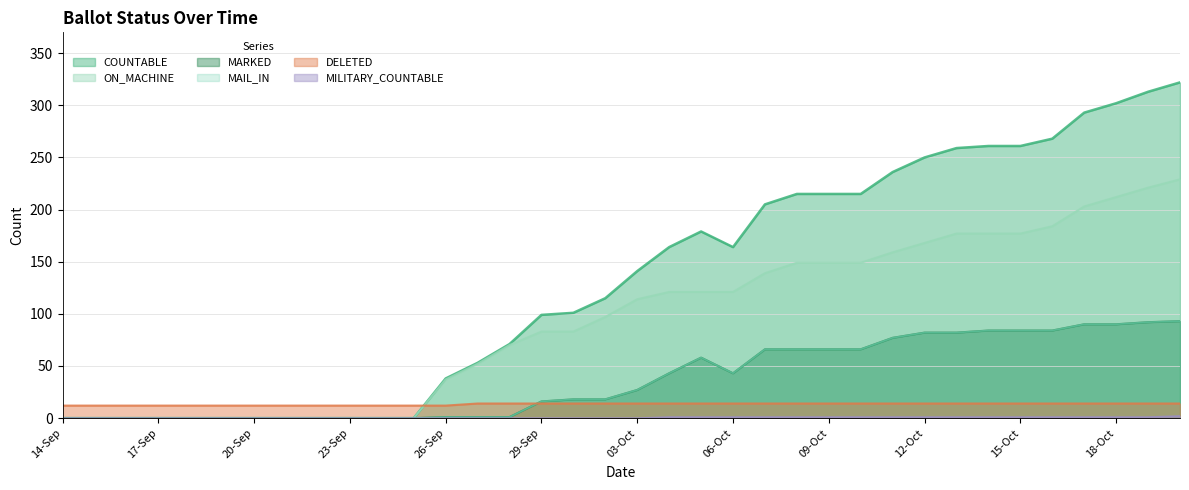

Reading right to left, list all the values displayed in this chart.

COUNTABLE: 20-Oct=322	19-Oct=313	18-Oct=302	17-Oct=293	16-Oct=268	15-Oct=261	14-Oct=261	13-Oct=259	12-Oct=250	11-Oct=236	10-Oct=215	09-Oct=215	08-Oct=215	07-Oct=205	06-Oct=164	05-Oct=179	04-Oct=164	03-Oct=141	02-Oct=115	30-Sep=101	29-Sep=99	28-Sep=71	27-Sep=53	26-Sep=38	25-Sep=0	24-Sep=0	23-Sep=0	22-Sep=0	21-Sep=0	20-Sep=0	19-Sep=0	18-Sep=0	17-Sep=0	16-Sep=0	15-Sep=0	14-Sep=0
MARKED: 20-Oct=93	19-Oct=92	18-Oct=90	17-Oct=90	16-Oct=84	15-Oct=84	14-Oct=84	13-Oct=82	12-Oct=82	11-Oct=77	10-Oct=66	09-Oct=66	08-Oct=66	07-Oct=66	06-Oct=43	05-Oct=58	04-Oct=43	03-Oct=27	02-Oct=18	30-Sep=18	29-Sep=16	28-Sep=1	27-Sep=1	26-Sep=1	25-Sep=0	24-Sep=0	23-Sep=0	22-Sep=0	21-Sep=0	20-Sep=0	19-Sep=0	18-Sep=0	17-Sep=0	16-Sep=0	15-Sep=0	14-Sep=0
MAIL_IN: 20-Oct=93	19-Oct=92	18-Oct=90	17-Oct=90	16-Oct=84	15-Oct=84	14-Oct=84	13-Oct=82	12-Oct=82	11-Oct=77	10-Oct=66	09-Oct=66	08-Oct=66	07-Oct=66	06-Oct=43	05-Oct=58	04-Oct=43	03-Oct=27	02-Oct=18	30-Sep=18	29-Sep=16	28-Sep=1	27-Sep=1	26-Sep=1	25-Sep=0	24-Sep=0	23-Sep=0	22-Sep=0	21-Sep=0	20-Sep=0	19-Sep=0	18-Sep=0	17-Sep=0	16-Sep=0	15-Sep=0	14-Sep=0
ON_MACHINE: 20-Oct=229	19-Oct=221	18-Oct=212	17-Oct=203	16-Oct=184	15-Oct=177	14-Oct=177	13-Oct=177	12-Oct=168	11-Oct=159	10-Oct=149	09-Oct=149	08-Oct=149	07-Oct=139	06-Oct=121	05-Oct=121	04-Oct=121	03-Oct=114	02-Oct=97	30-Sep=83	29-Sep=83	28-Sep=70	27-Sep=52	26-Sep=37	25-Sep=0	24-Sep=0	23-Sep=0	22-Sep=0	21-Sep=0	20-Sep=0	19-Sep=0	18-Sep=0	17-Sep=0	16-Sep=0	15-Sep=0	14-Sep=0
DELETED: 20-Oct=14	19-Oct=14	18-Oct=14	17-Oct=14	16-Oct=14	15-Oct=14	14-Oct=14	13-Oct=14	12-Oct=14	11-Oct=14	10-Oct=14	09-Oct=14	08-Oct=14	07-Oct=14	06-Oct=14	05-Oct=14	04-Oct=14	03-Oct=14	02-Oct=14	30-Sep=14	29-Sep=14	28-Sep=14	27-Sep=14	26-Sep=12	25-Sep=12	24-Sep=12	23-Sep=12	22-Sep=12	21-Sep=12	20-Sep=12	19-Sep=12	18-Sep=12	17-Sep=12	16-Sep=12	15-Sep=12	14-Sep=12
MILITARY_COUNTABLE: 20-Oct=2	19-Oct=1	18-Oct=1	17-Oct=1	16-Oct=1	15-Oct=1	14-Oct=1	13-Oct=1	12-Oct=1	11-Oct=1	10-Oct=1	09-Oct=1	08-Oct=1	07-Oct=1	06-Oct=1	05-Oct=1	04-Oct=1	03-Oct=0	02-Oct=0	30-Sep=0	29-Sep=0	28-Sep=0	27-Sep=0	26-Sep=0	25-Sep=0	24-Sep=0	23-Sep=0	22-Sep=0	21-Sep=0	20-Sep=0	19-Sep=0	18-Sep=0	17-Sep=0	16-Sep=0	15-Sep=0	14-Sep=0